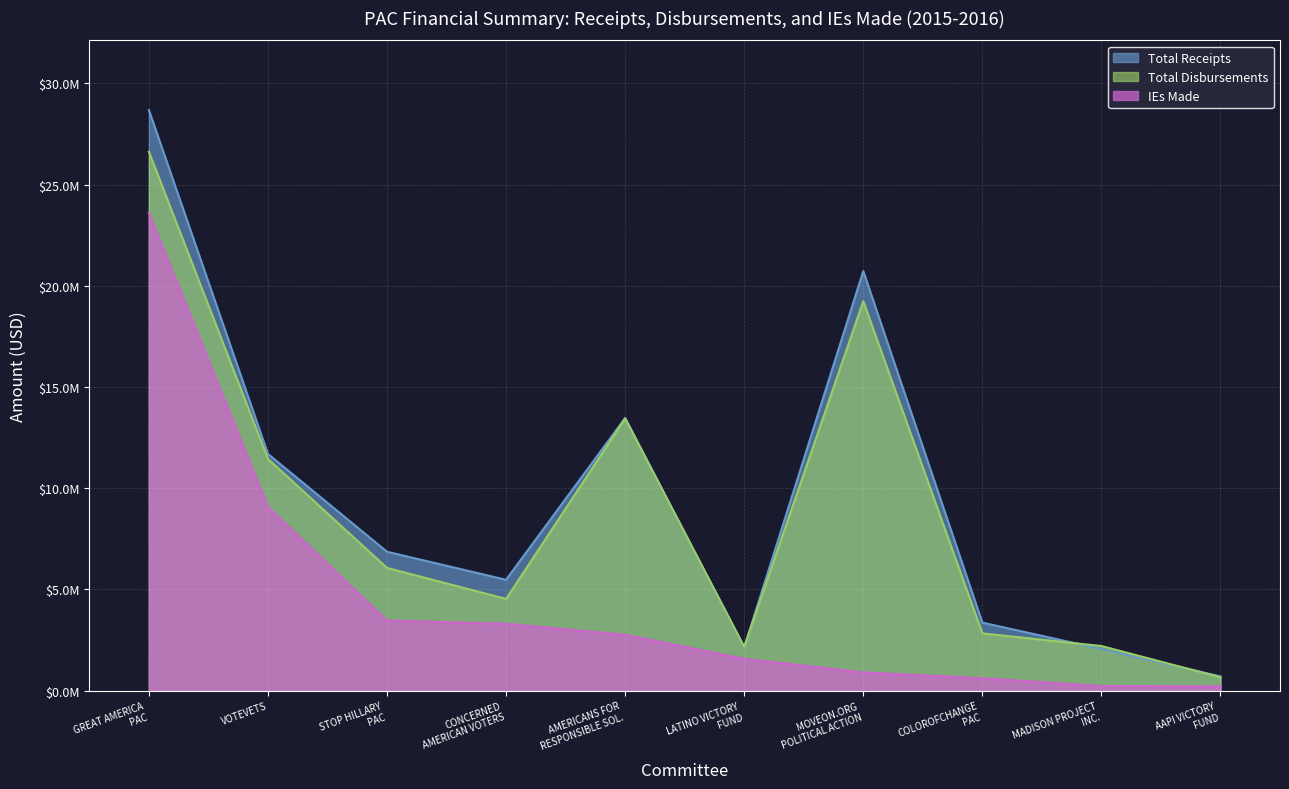

What position from the right is MADISON PROJECT INC.?

2